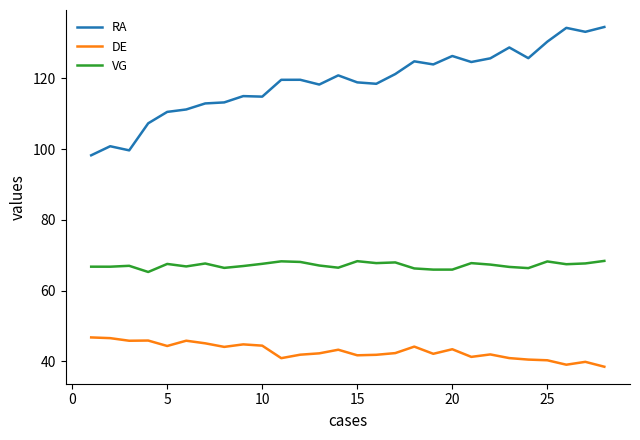

Which series has the widest spread of values?

RA